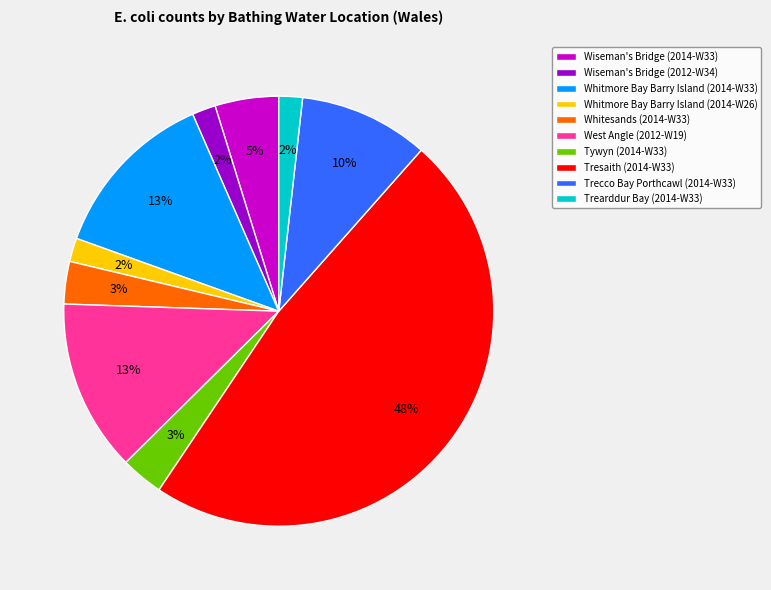

Which slice is the largest?

Tresaith (2014-W33)